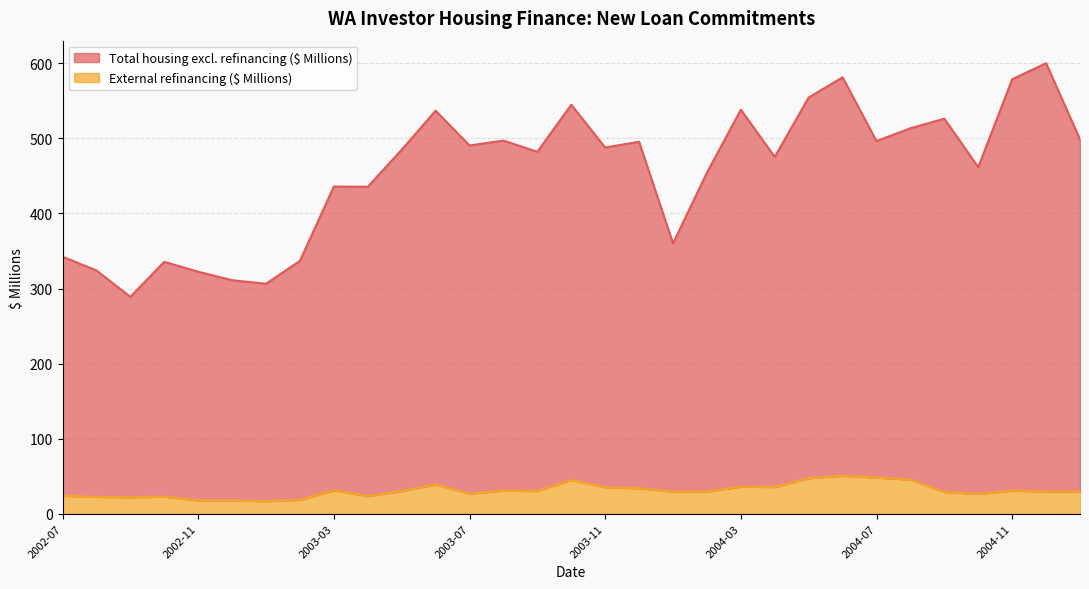

The value of Total housing excl. refinancing ($ Millions) at 2004-10 is 709.7. True or false?

False